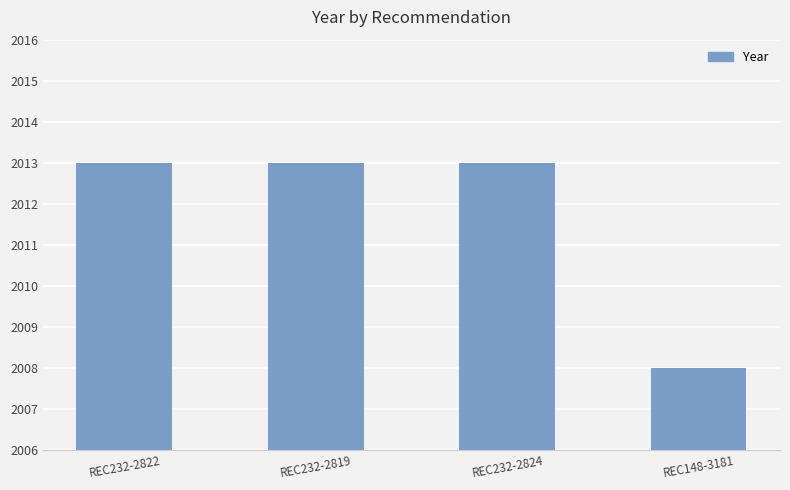

Which category has the lowest value across all series?

REC148-3181